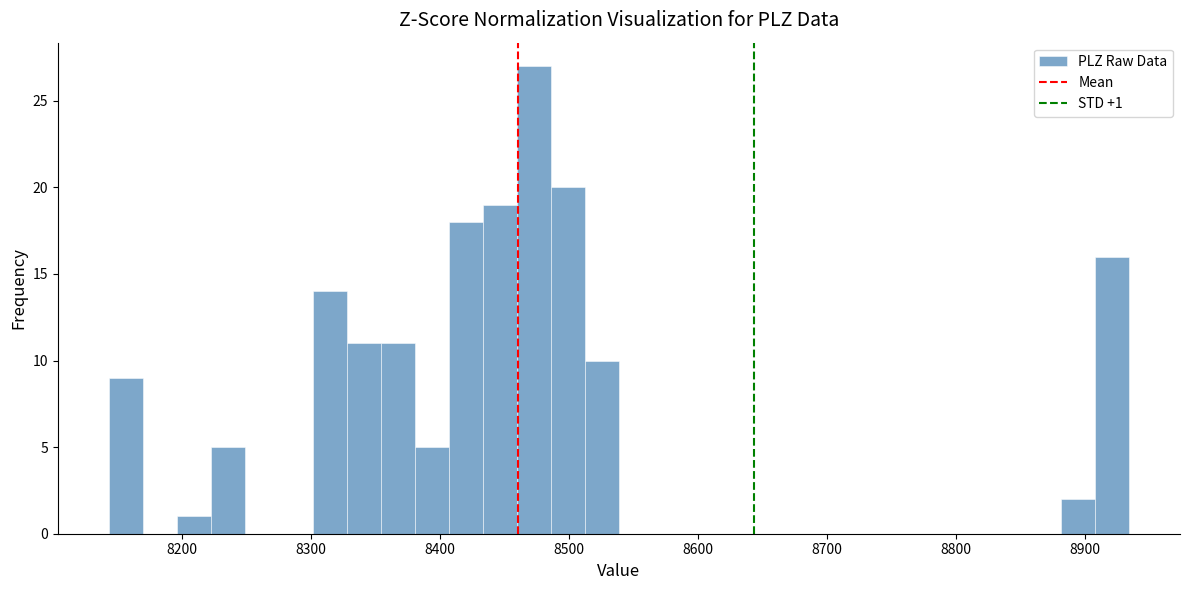

Around what value on the x-axis is the tallest bar? Give the approximate position of its centre, as read against the axis.

8470